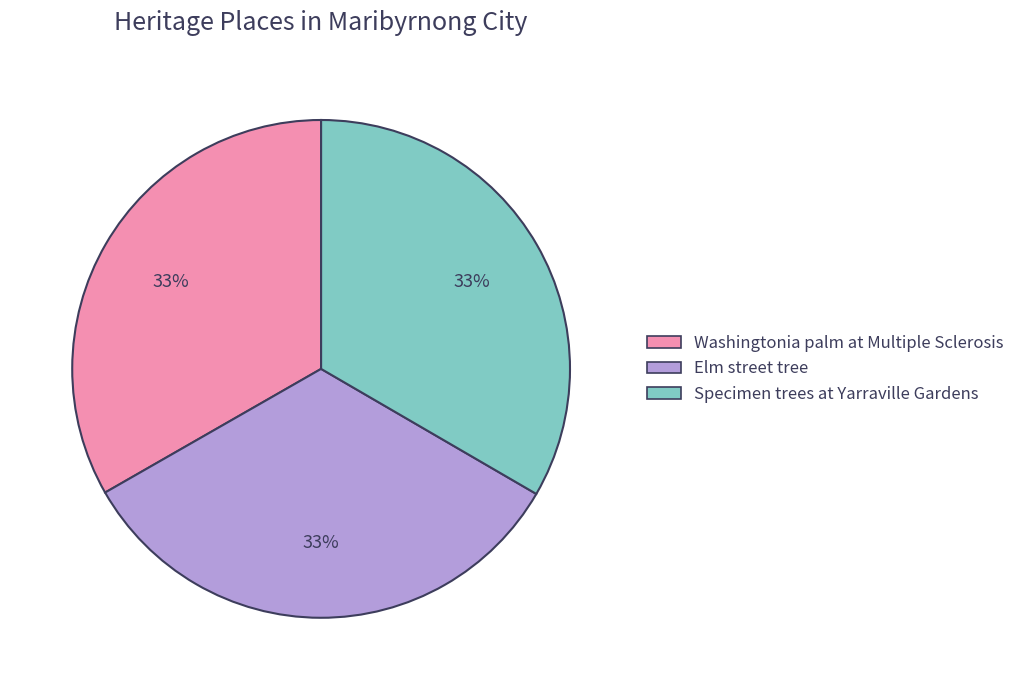

To the nearest percent, what percentage of the pie is Specimen trees at Yarraville Gardens?

33%